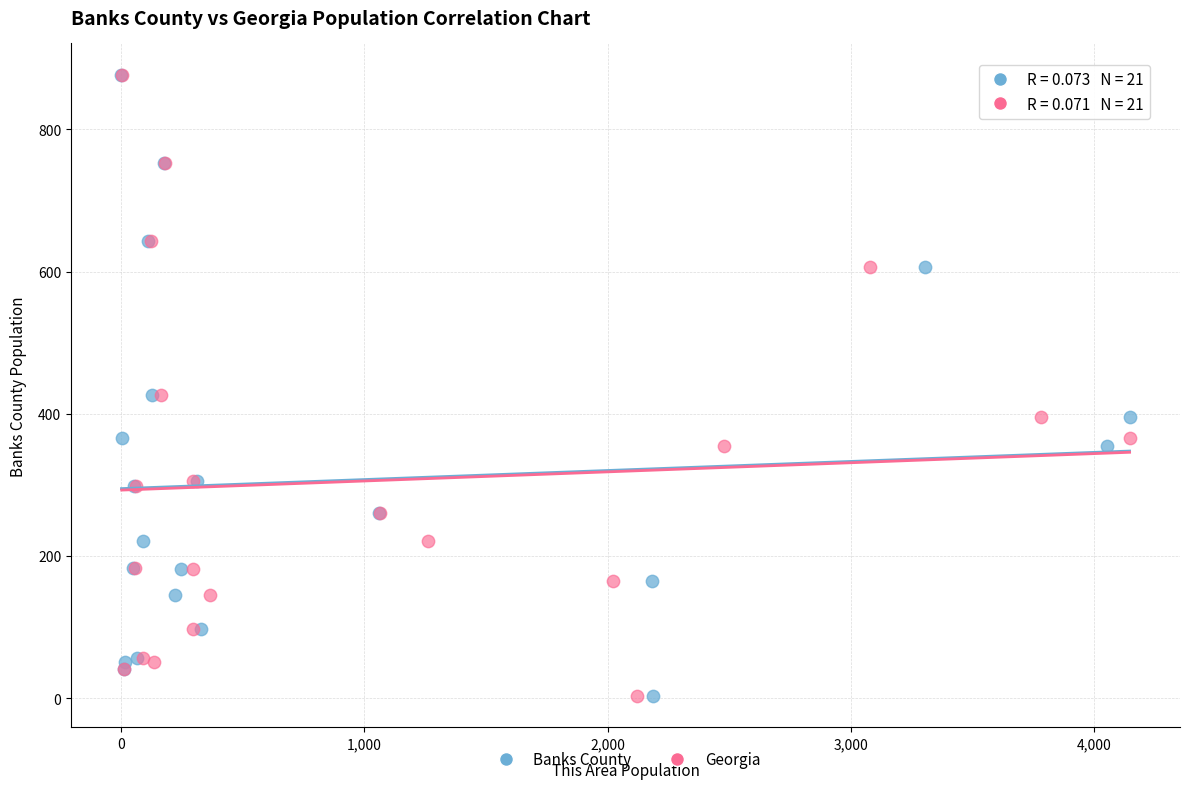

What are all the series names shown in the legend?

Banks County, Georgia